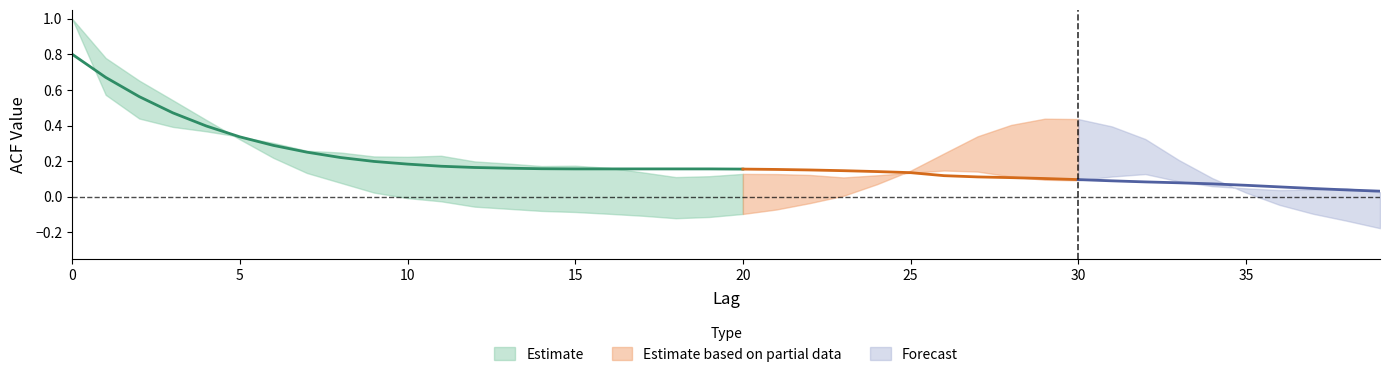

Which has a higher value, 33 or 3?

3